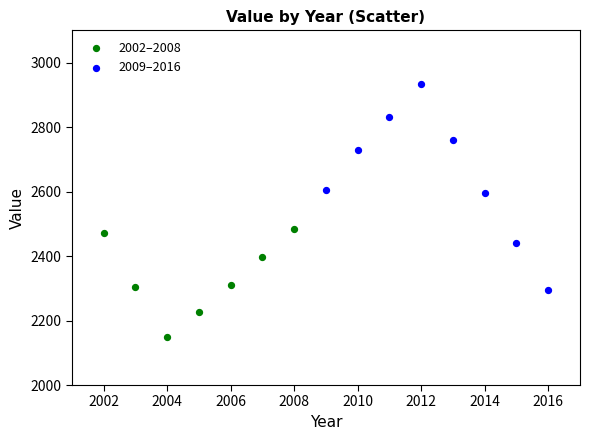

Which series has the largest Y range (max minus min)?

2009–2016